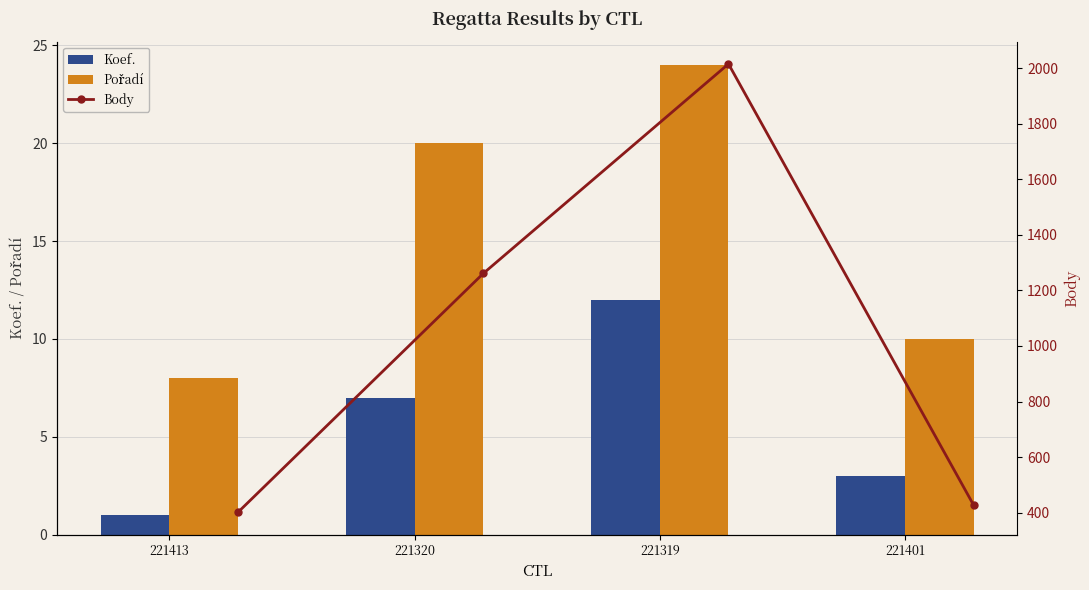

What are all the series names shown in the legend?

Koef., Pořadí, Body